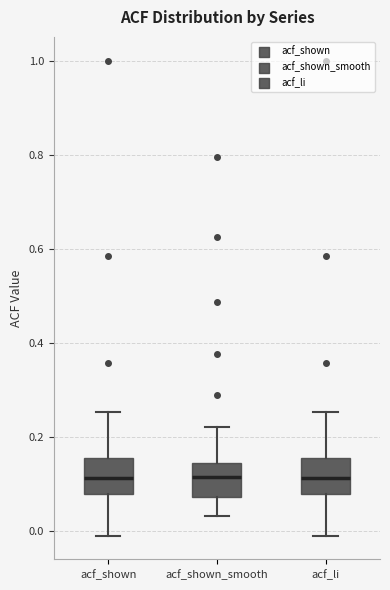

Reading left to right, read every box against the y-axis: the position of its median line, the range the box covers, and the ends of its whiskers. The values are not printed on the chart, so give them approximately, as read against the axis.

acf_shown: median 0.12, box 0.08 to 0.16, whiskers 0.00 to 0.26
acf_shown_smooth: median 0.12, box 0.08 to 0.14, whiskers 0.04 to 0.22
acf_li: median 0.12, box 0.08 to 0.16, whiskers 0.00 to 0.26